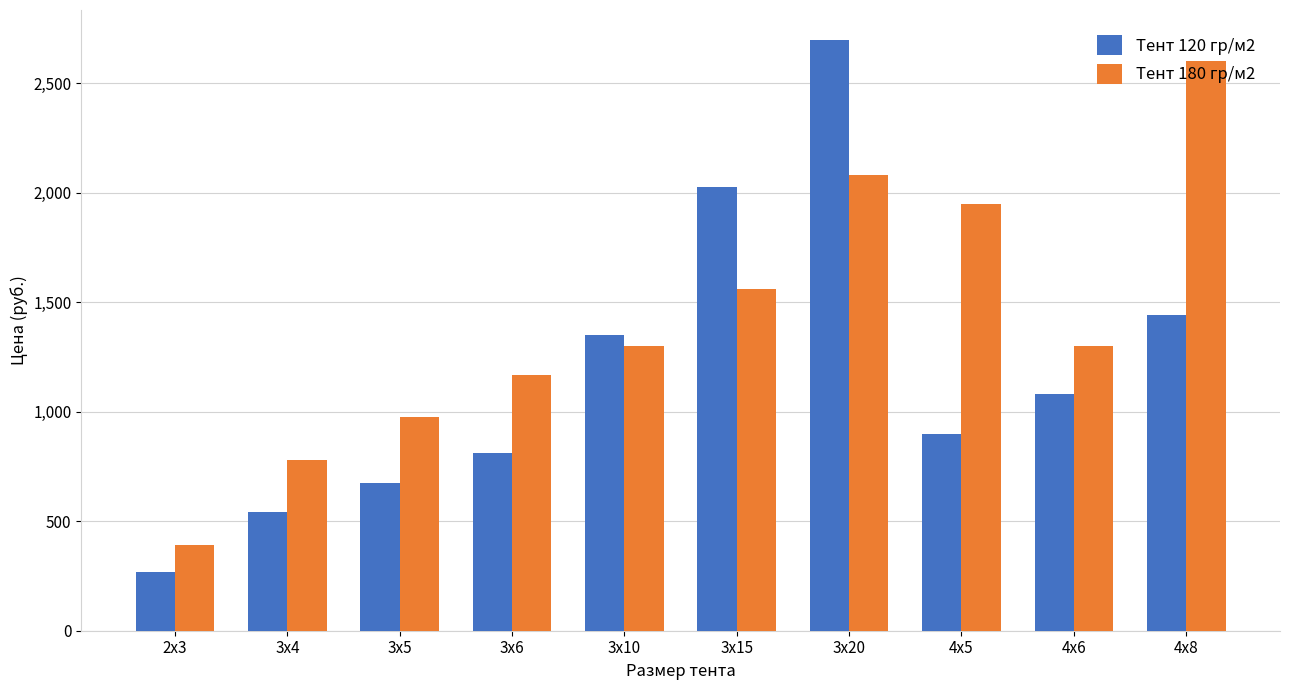

At 2х3, list the series in order from largest to smallest.

Тент 180 гр/м2, Тент 120 гр/м2